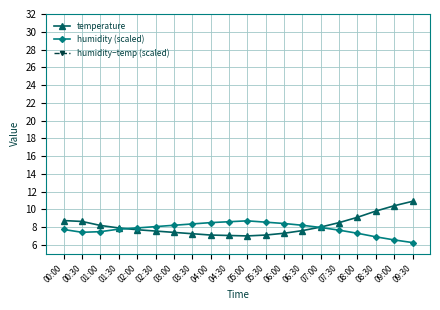

Does the chart display data point markers on the line(s)?

Yes